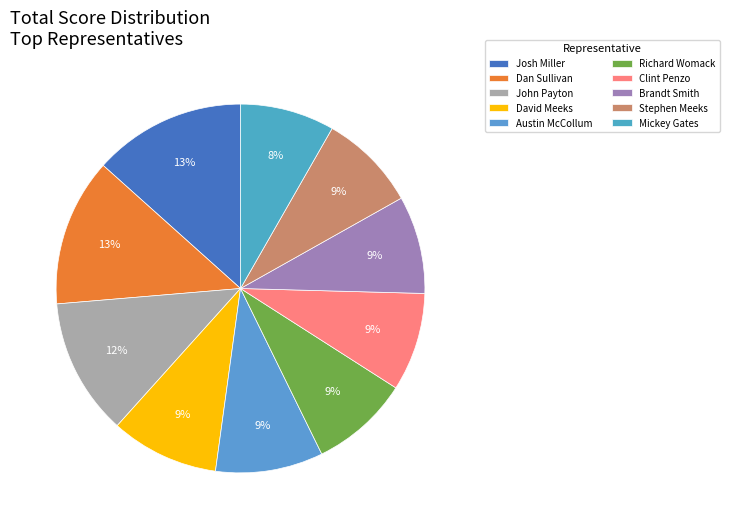

Is it true that Richard Womack is 9% of the pie?

True